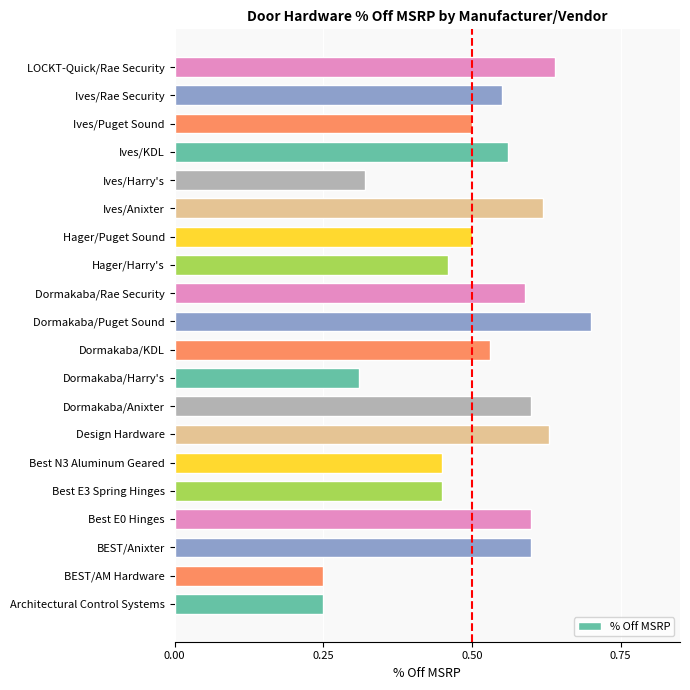

What is the sum of all values?

10.1